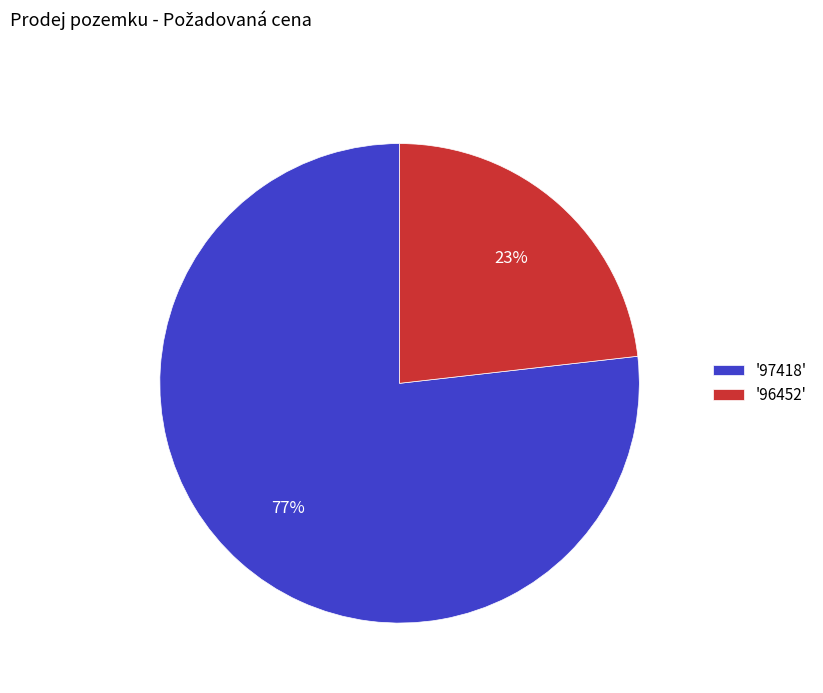

Is the sum of '97418' and '96452' greater than half?

Yes